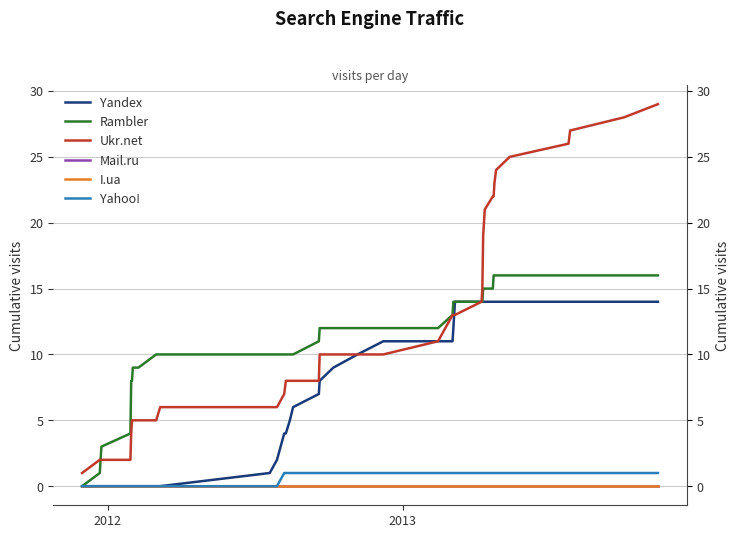

True or false: Yahoo! and Ukr.net intersect in this chart.

False